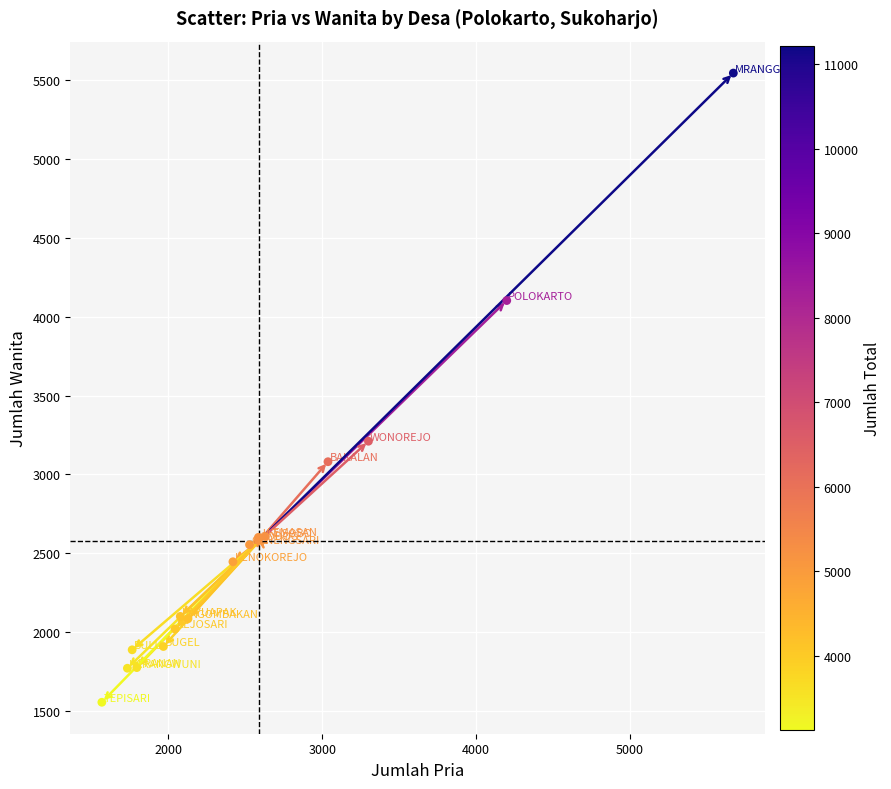

What Y value in the scatter plot is closest to 3550?

3210